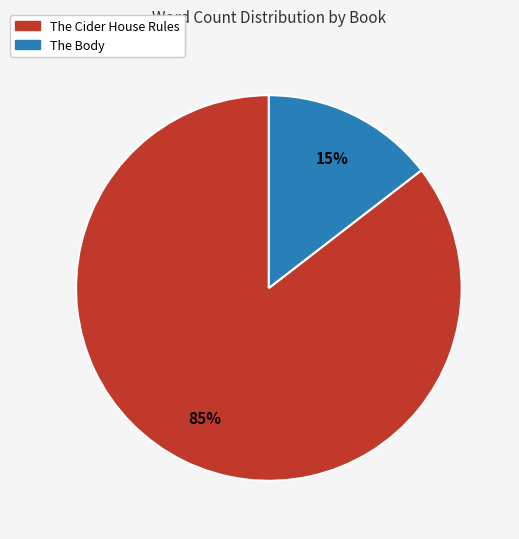

Which slice represents more than half of the pie?

The Cider House Rules